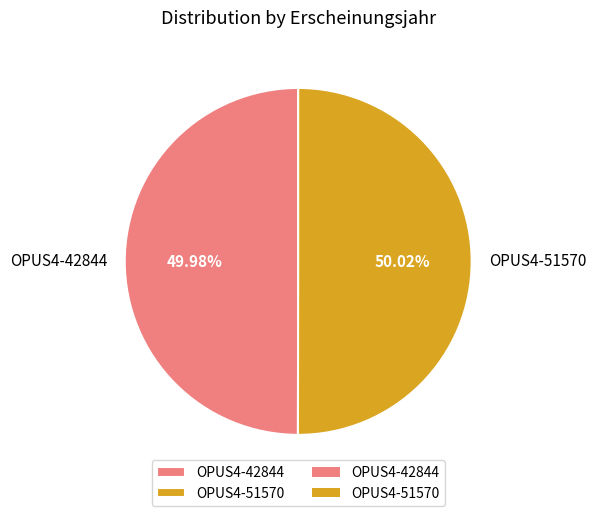

To the nearest percent, what is the average slice percentage?

50%